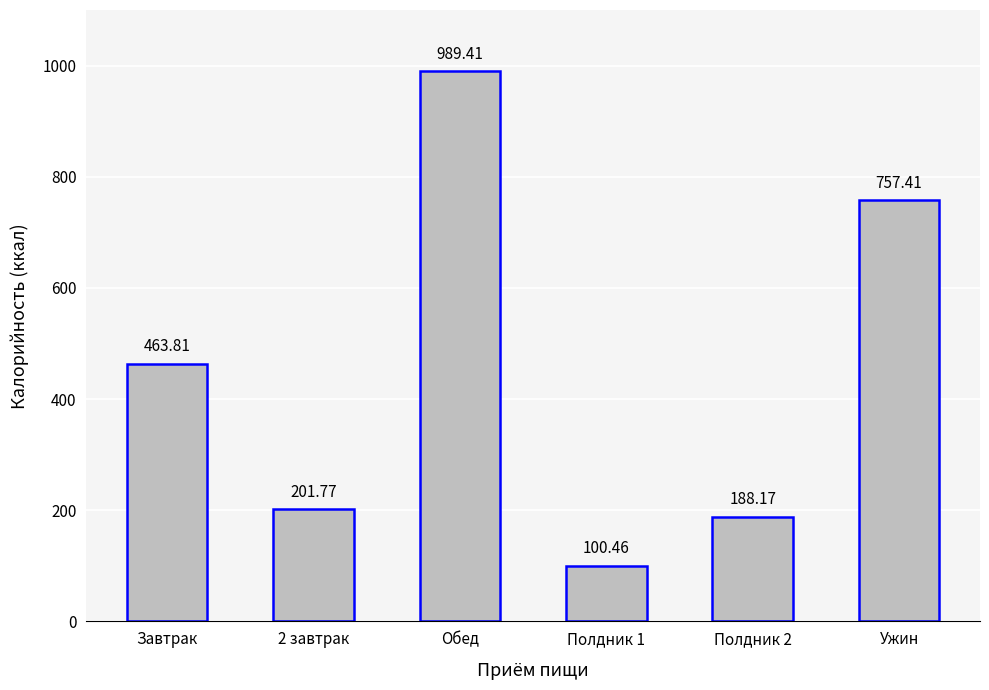

At which category does the chart reach its peak across all series?

Обед